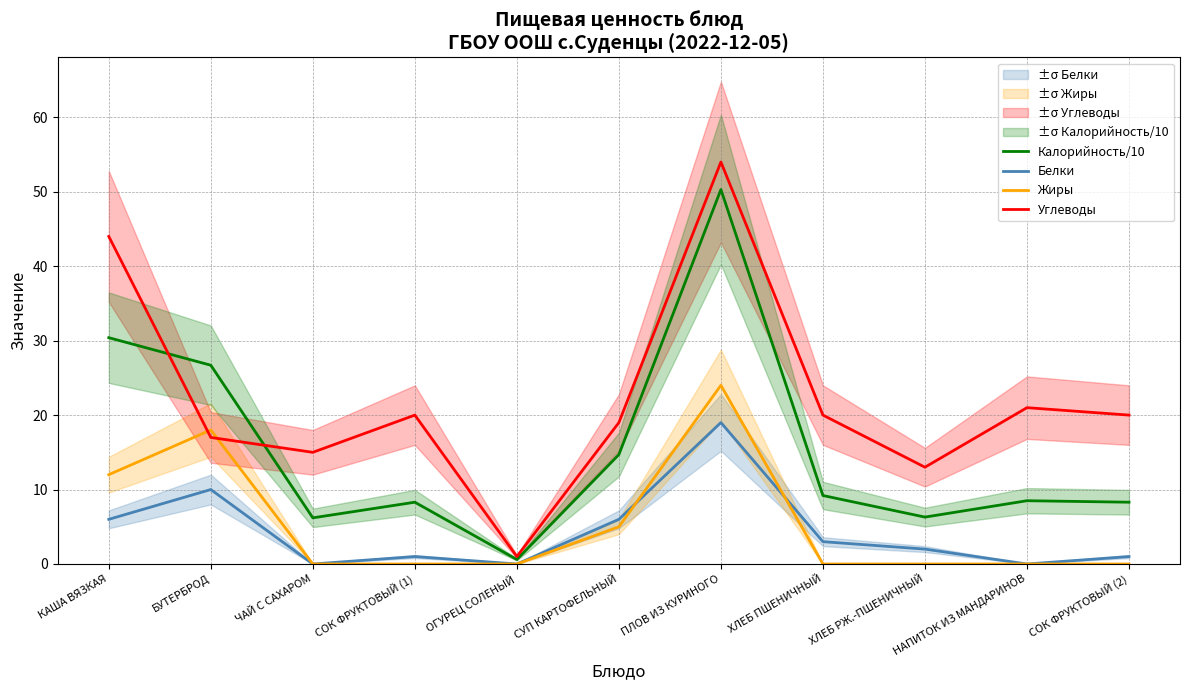

Does the chart display data point markers on the line(s)?

No